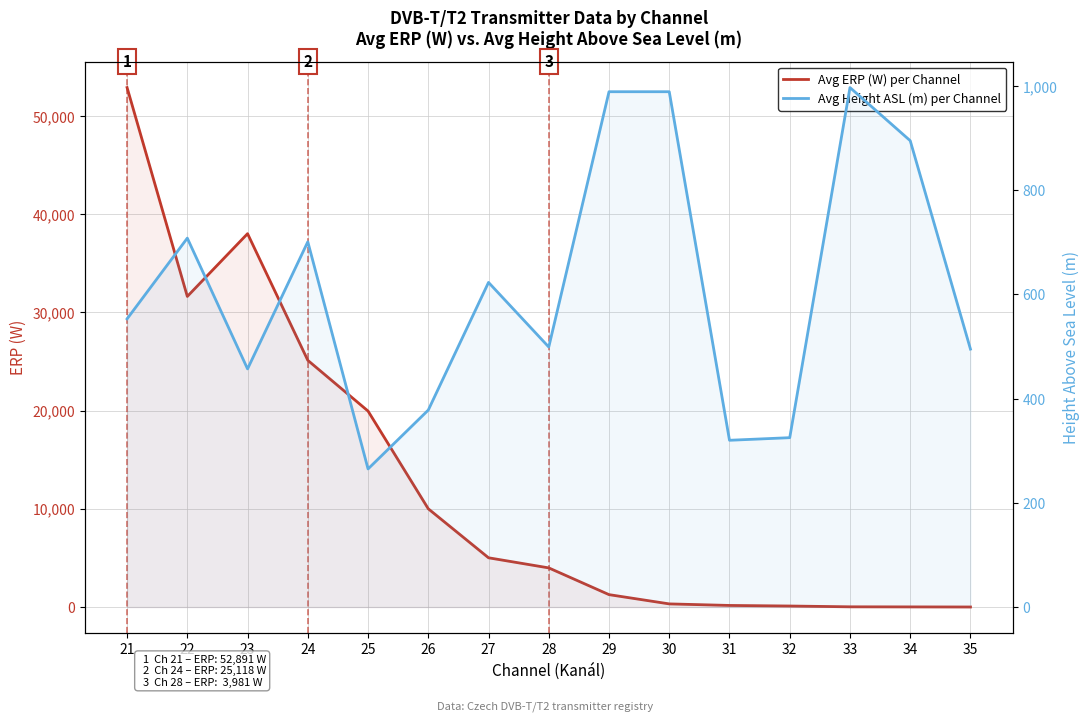

Where is the first local minimum for Avg ERP (W) per Channel?

22